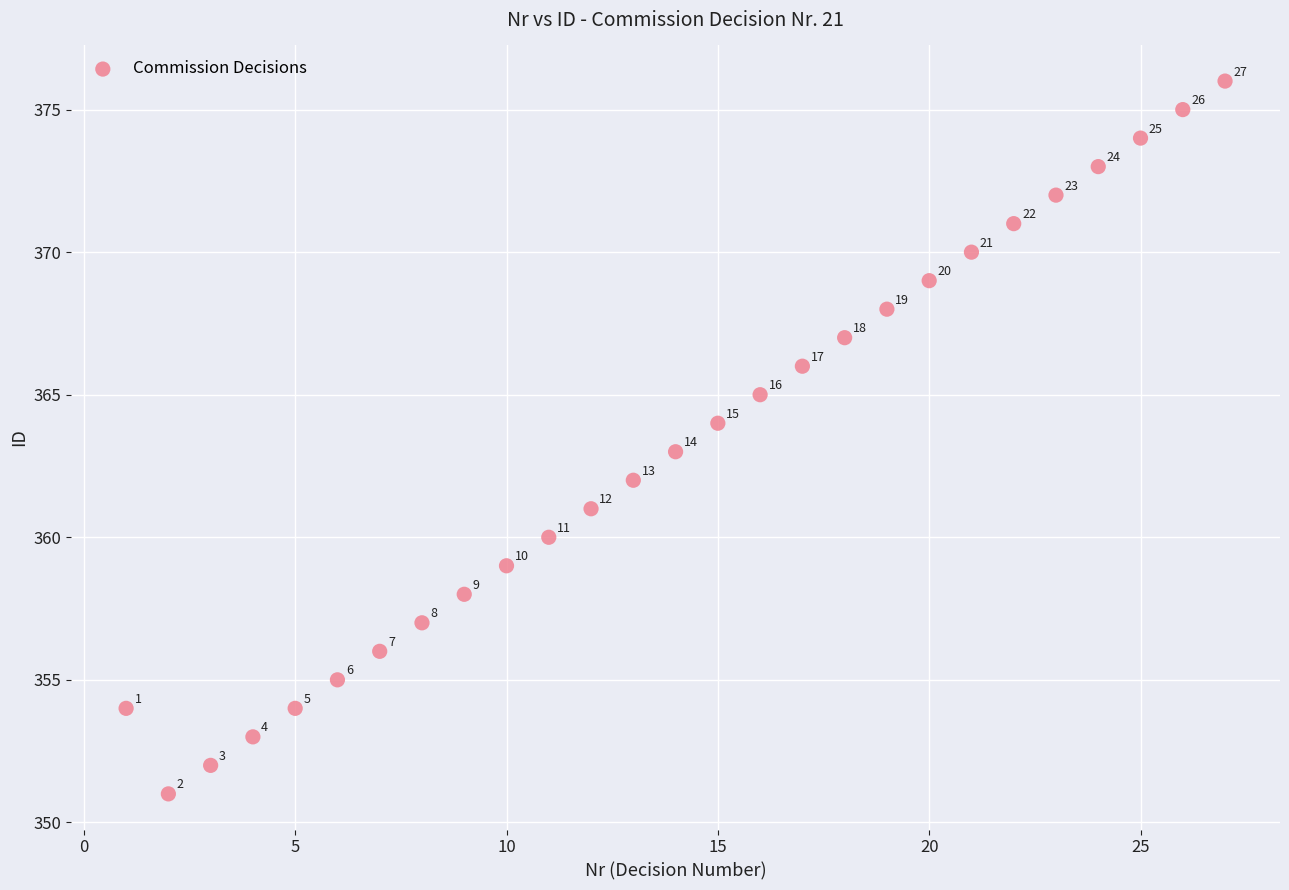

What is the range of Y values (max minus min)?

25